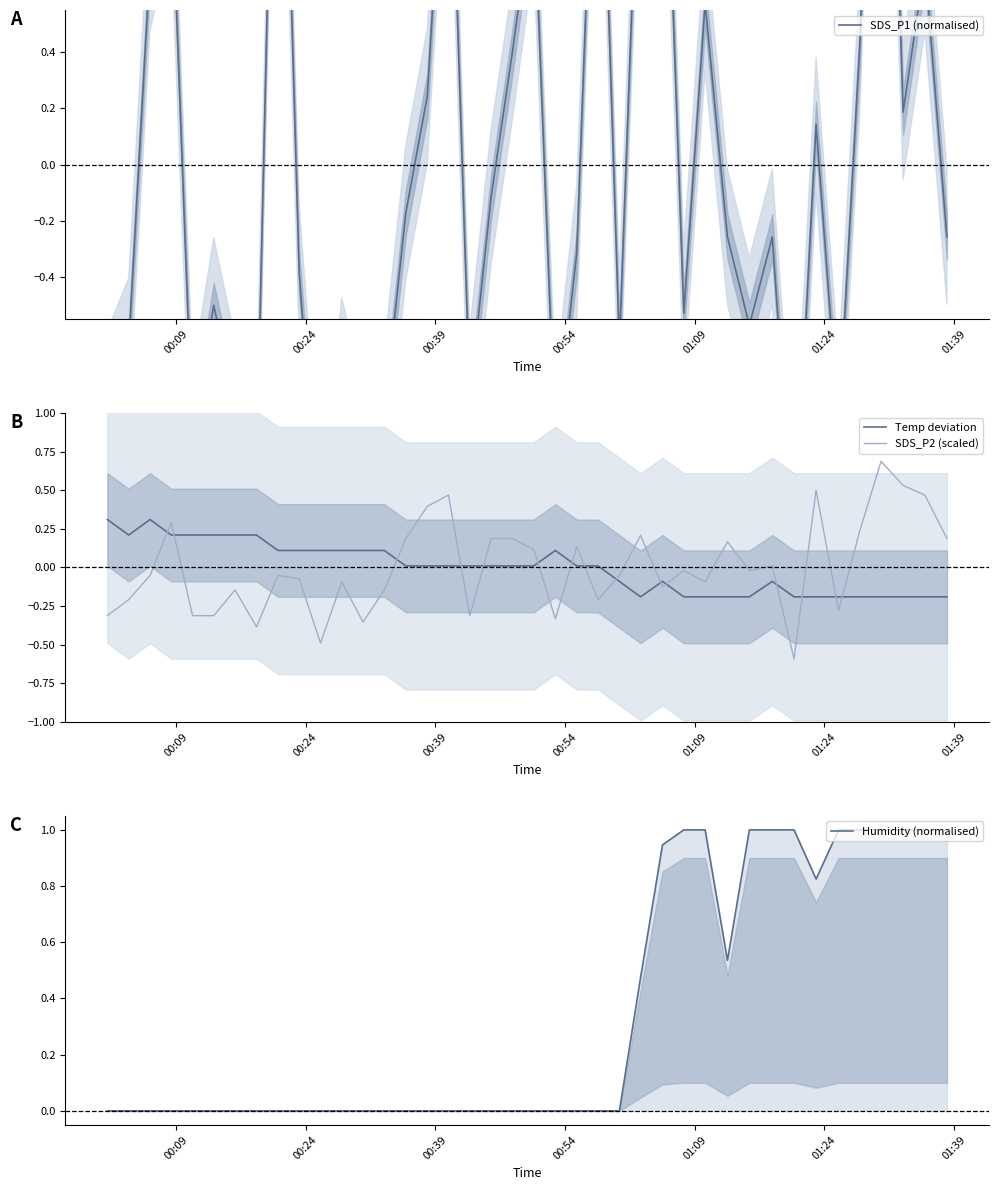

What is the minimum value for SDS_P2 (scaled)?

-0.6